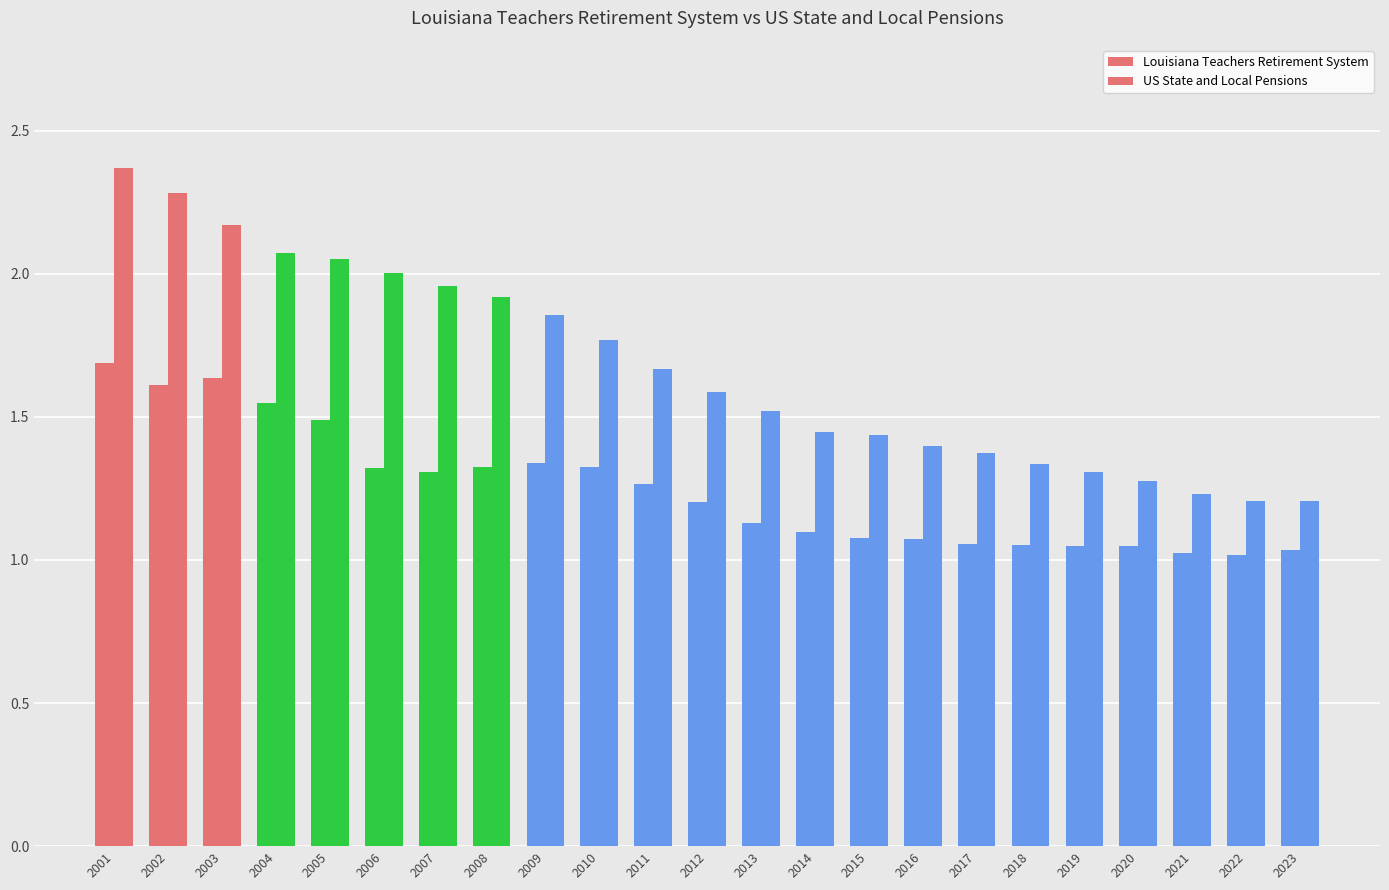

What is the total value across all series at 2012?

2.8